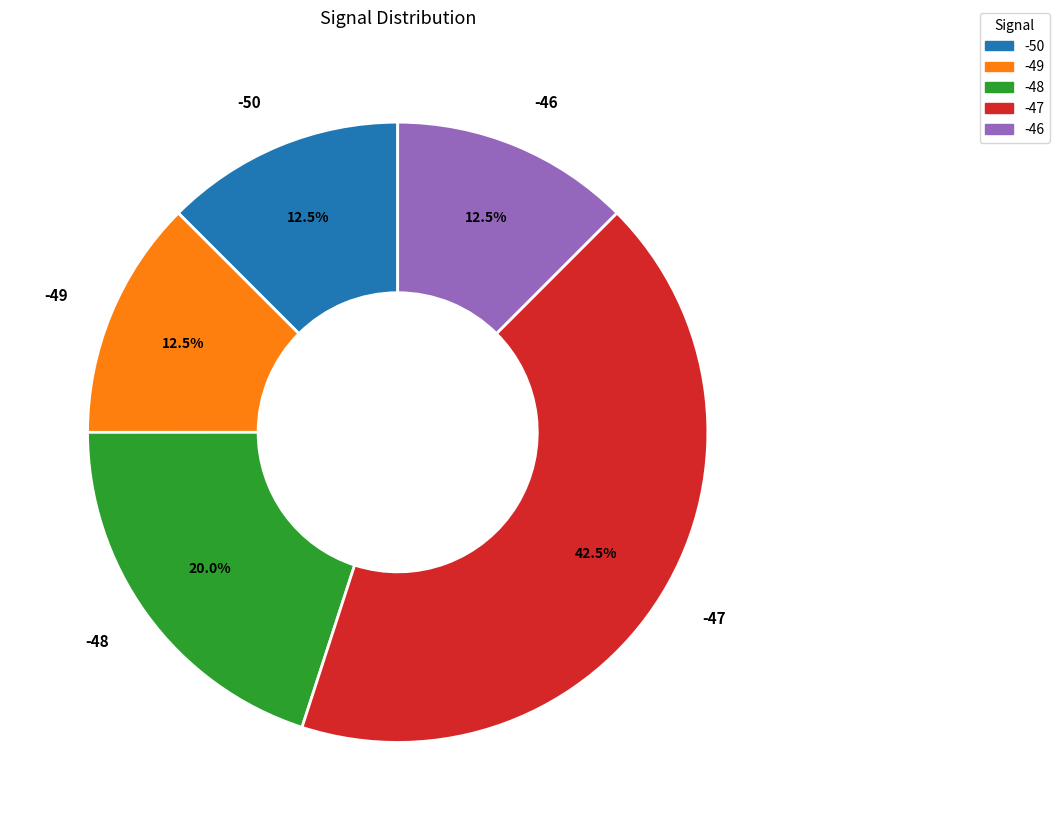

Is there a majority slice in this chart?

No